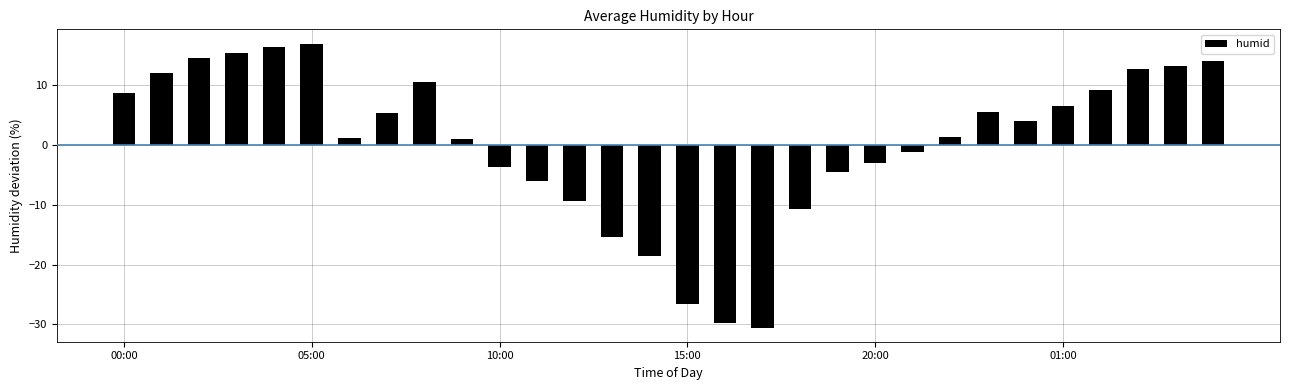

What is the value of the 1st bar from the left?

8.7